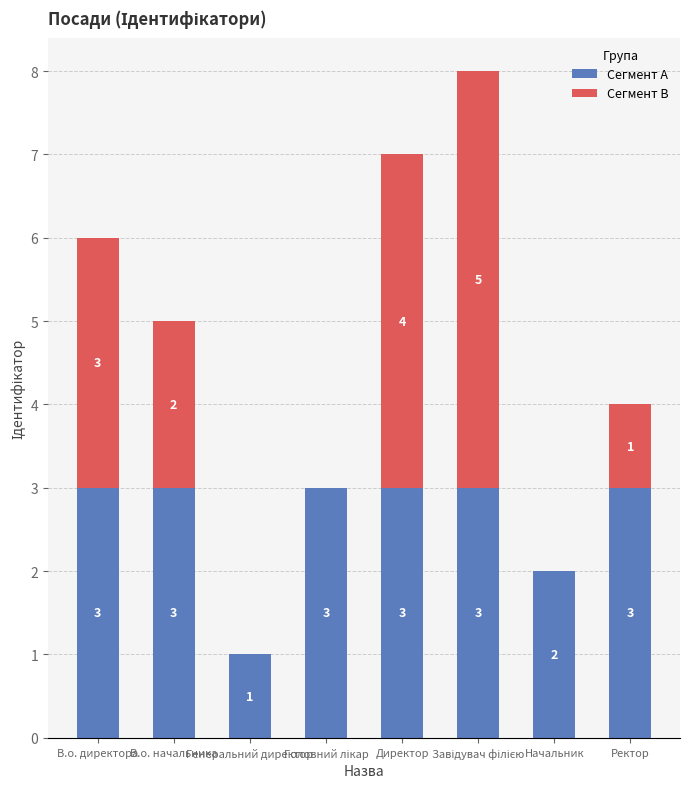

What is the sum of all Сегмент A values?

21